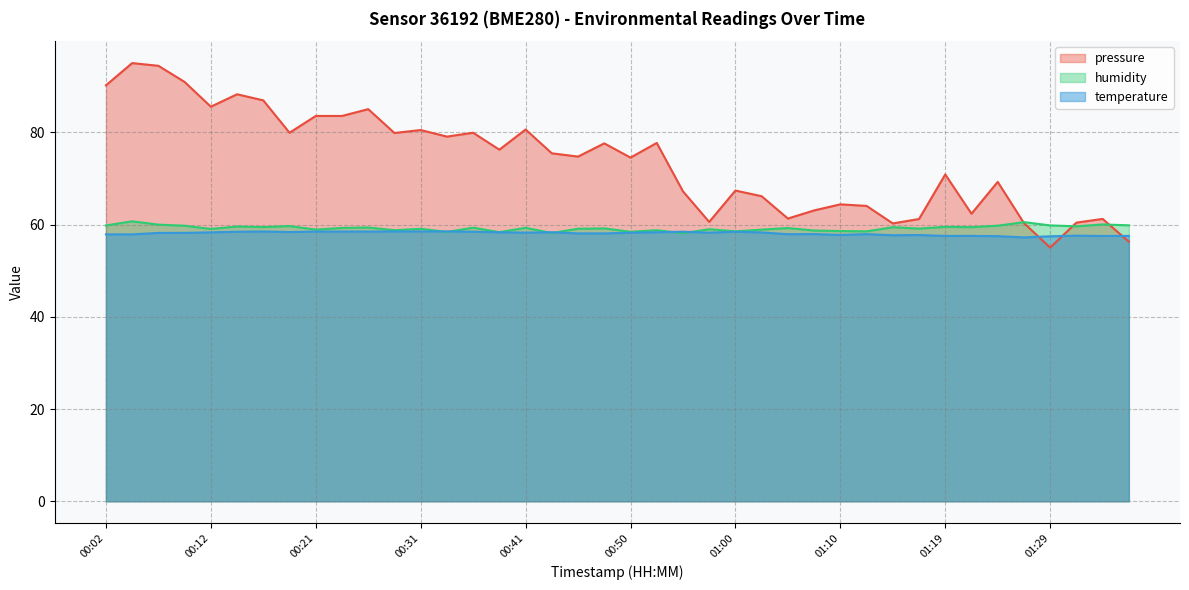

Is it true that temperature equals 14.0 at 01:24?

False